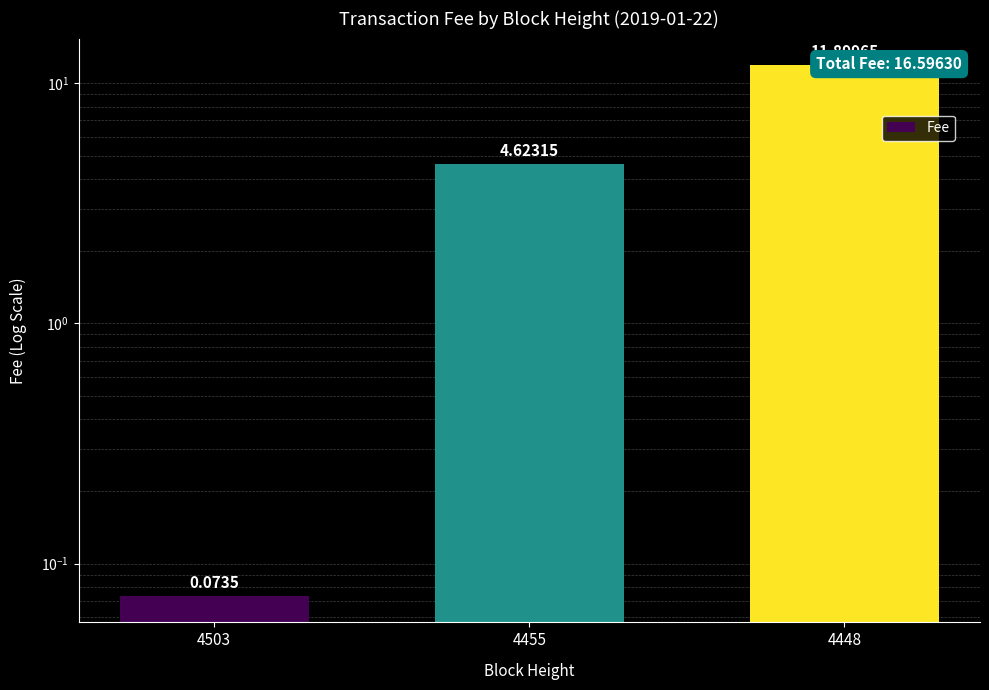

Between 4448 and 4503, which is larger?

4448